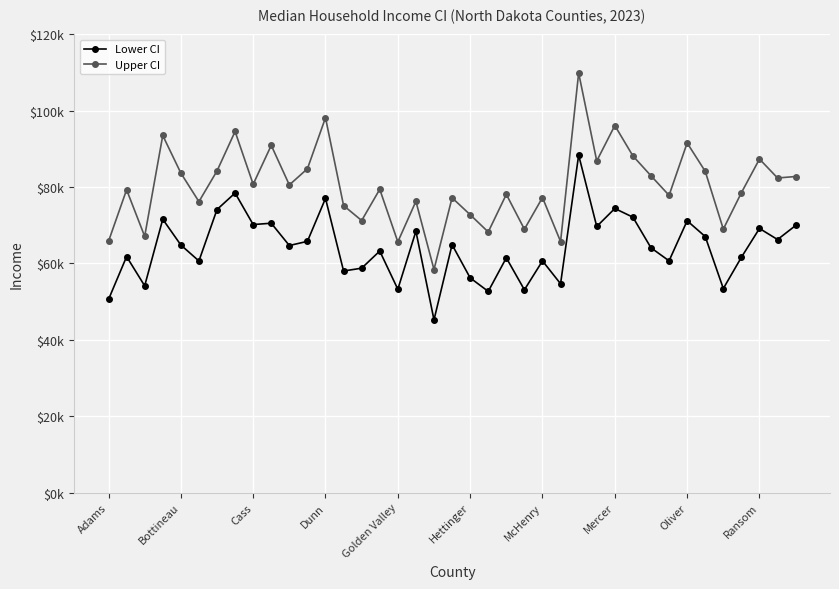

What are all the series names shown in the legend?

Lower CI, Upper CI